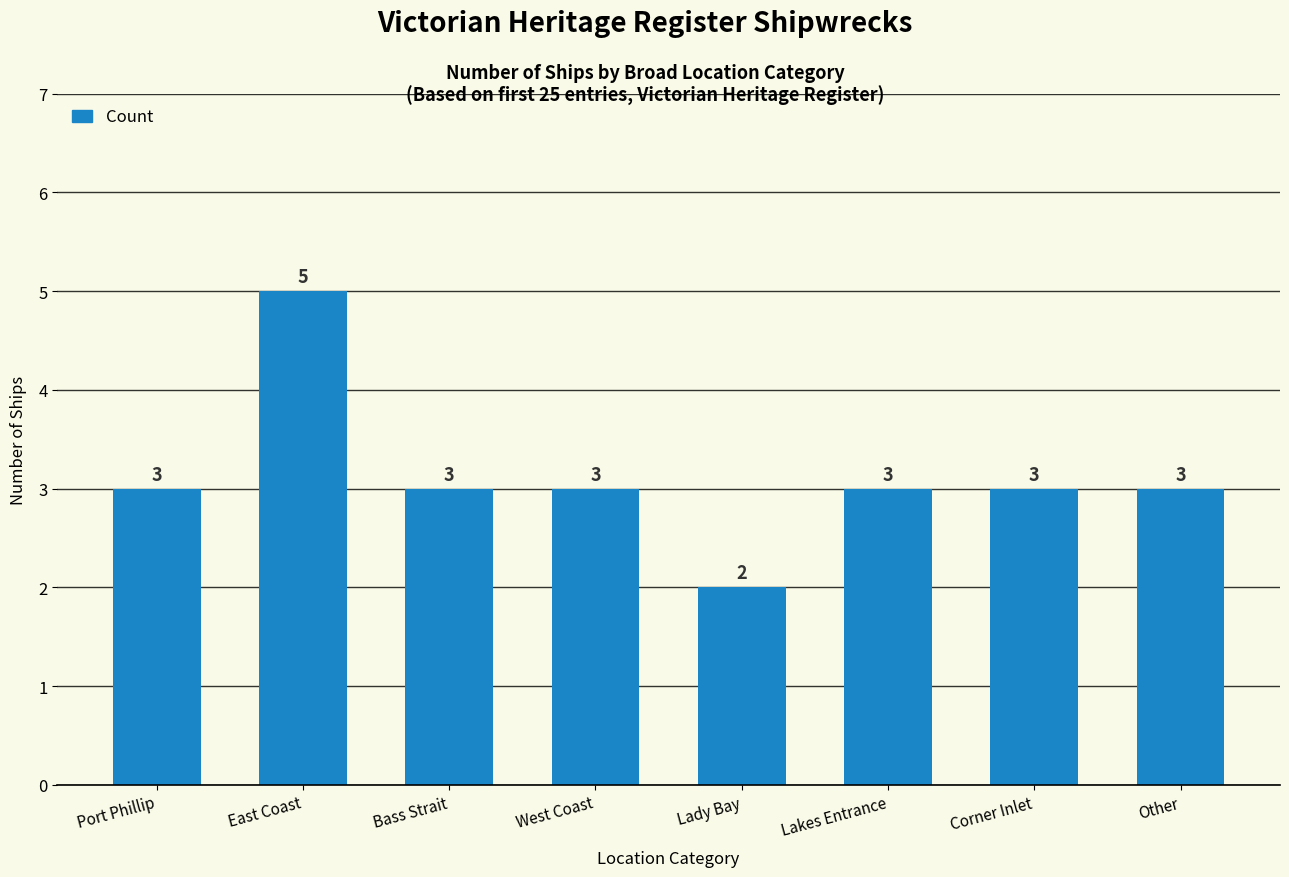

Reading left to right, list all the values displayed in this chart.

3	5	3	3	2	3	3	3